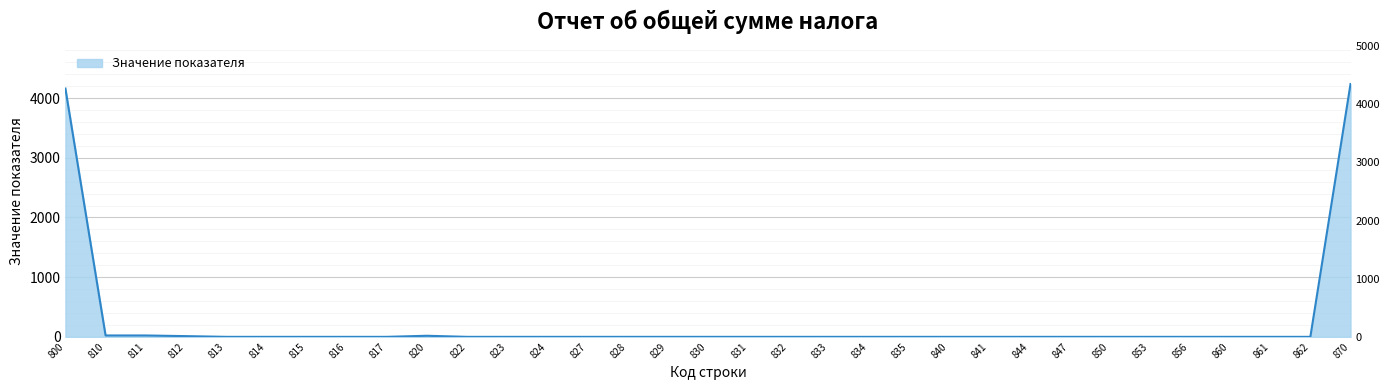

List the labels in order of value, smallest first.

813, 814, 815, 816, 817, 822, 823, 824, 827, 828, 829, 830, 831, 832, 833, 834, 835, 840, 841, 844, 847, 850, 853, 856, 860, 861, 862, 812, 820, 810, 811, 800, 870